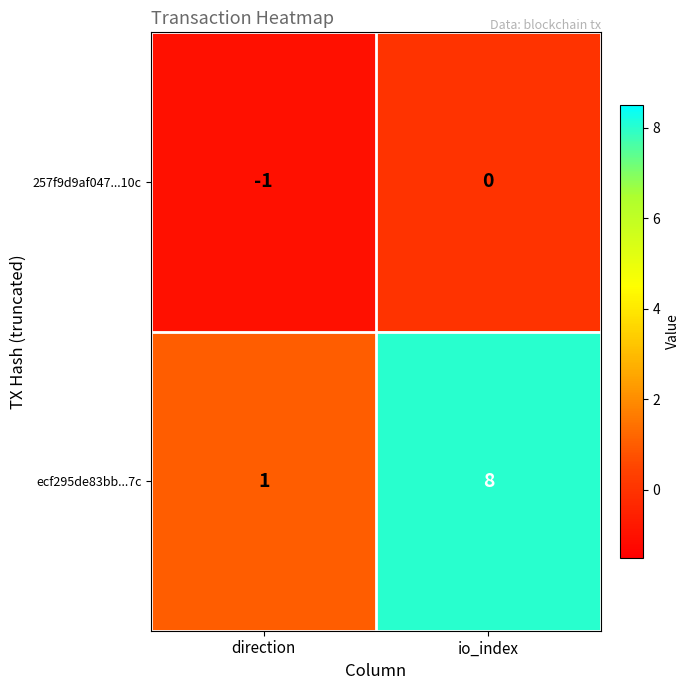

What is the sum of all ecf295de83bb...7c values?

9